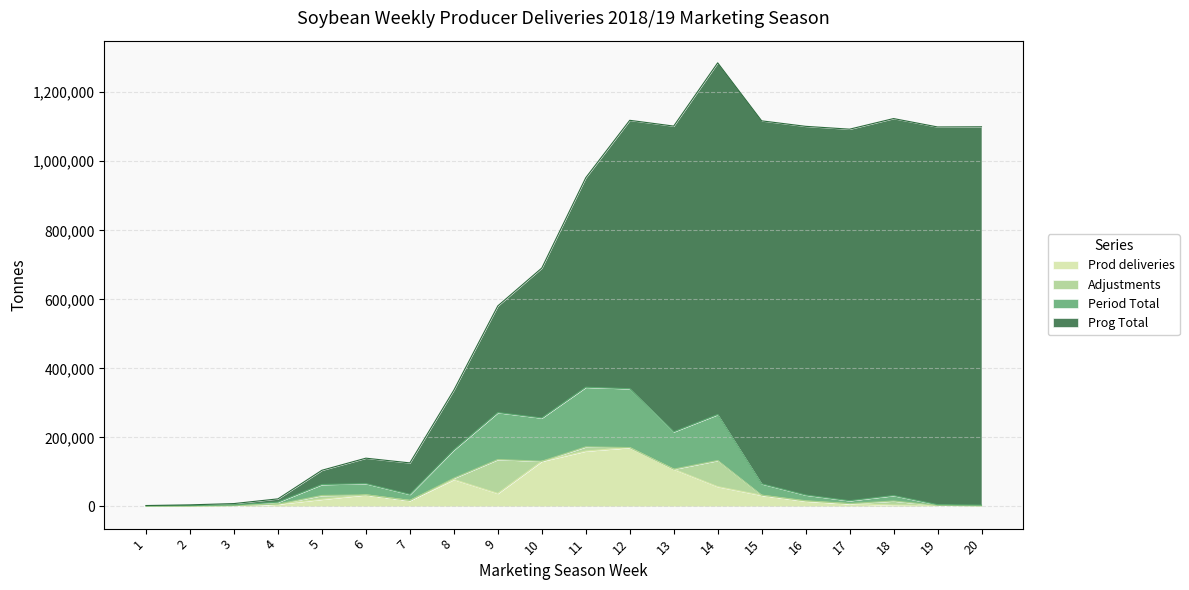

Reading left to right, transcribe all the data shown in this chart.

Prod deliveries: 1=1065	2=945	3=2457	4=6898	5=20765	6=33687	7=17378	8=78186	9=37842	10=131018	11=160504	12=170536	13=108056	14=57466	15=32412	16=15379	17=7860	18=4360	19=3146	20=1887
Period Total: 1=1869	2=2546	3=4364	4=12446	5=63562	6=66116	7=34946	8=163792	9=271934	10=256298	11=345314	12=341088	13=216226	14=266292	15=65512	16=33080	17=16562	18=31536	19=5180	20=3774